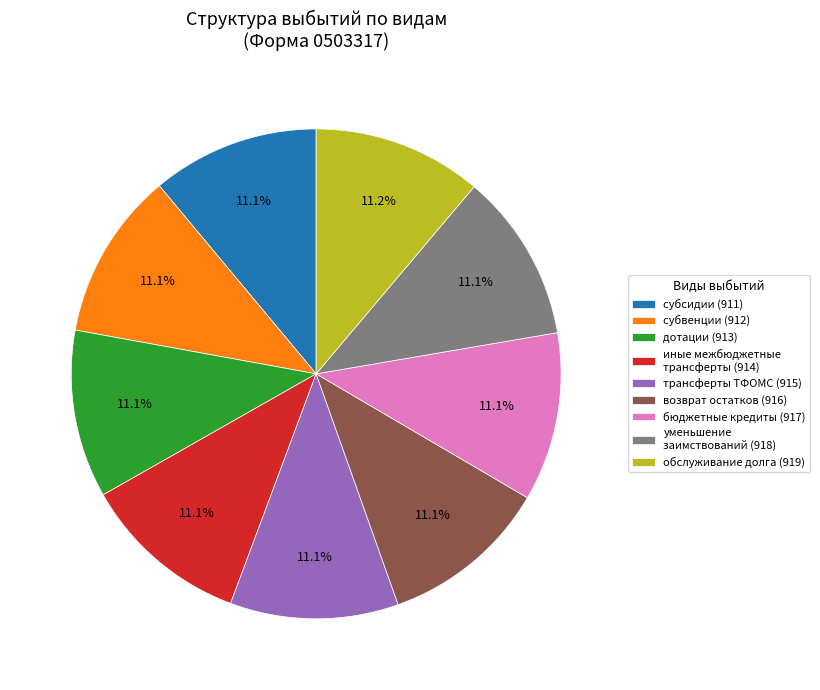

Count the number of slices in the pie.

9